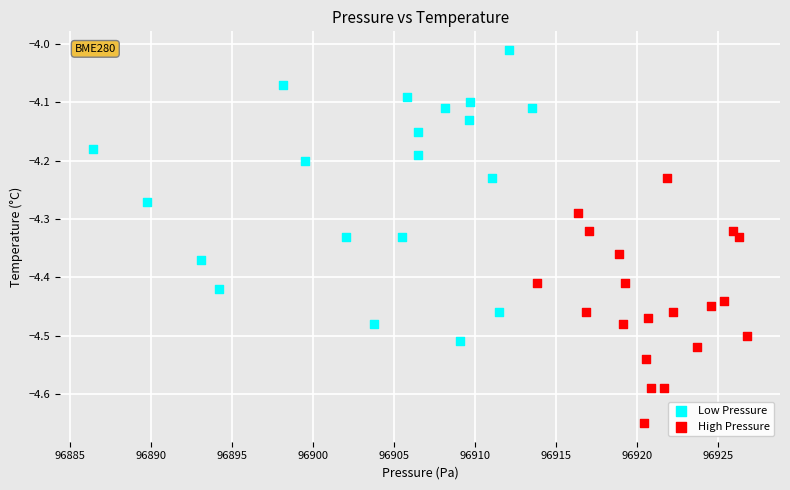

What are all the series names shown in the legend?

Low Pressure, High Pressure